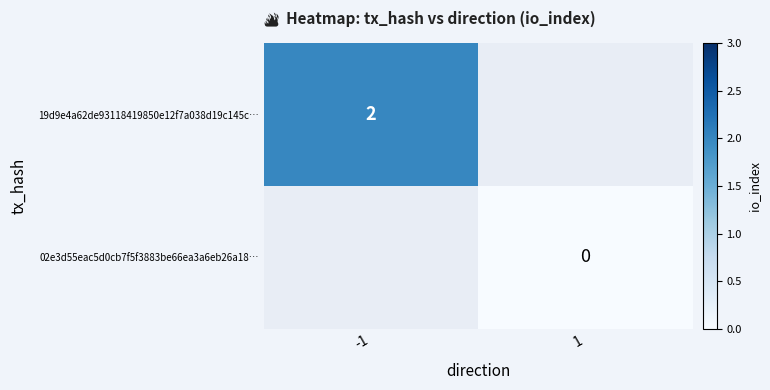

How many distinct data groups are displayed?

2